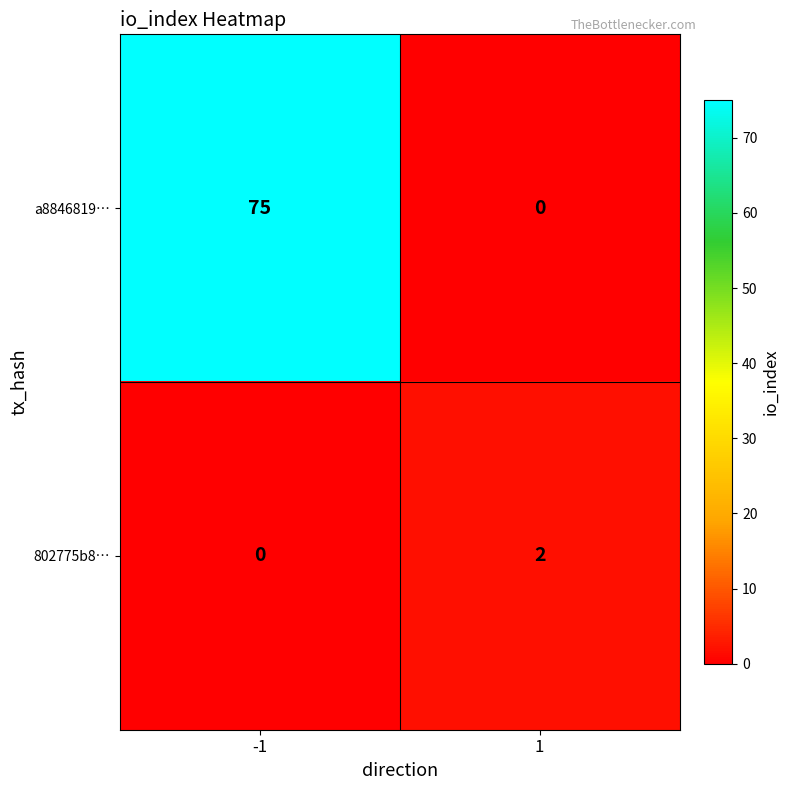

List the series in order of their overall mean, highest first.

a8846819…, 802775b8…